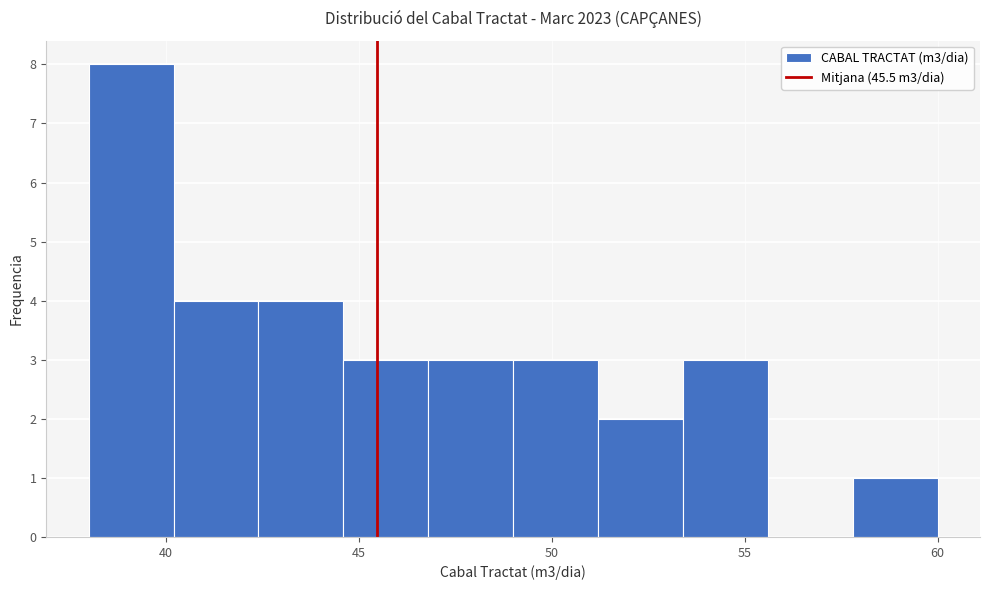

Reading left to right, list every bar in this chart as the range it spans on the x-axis followed by its height. Neither the bar edges nor the heights are printed on the chart, so give them approximately, as read against the axes.

38.0 to 40.2: 8
40.2 to 42.4: 4
42.4 to 44.6: 4
44.6 to 46.8: 3
46.8 to 49.0: 3
49.0 to 51.2: 3
51.2 to 53.4: 2
53.4 to 55.6: 3
55.6 to 57.8: 0
57.8 to 60.0: 1